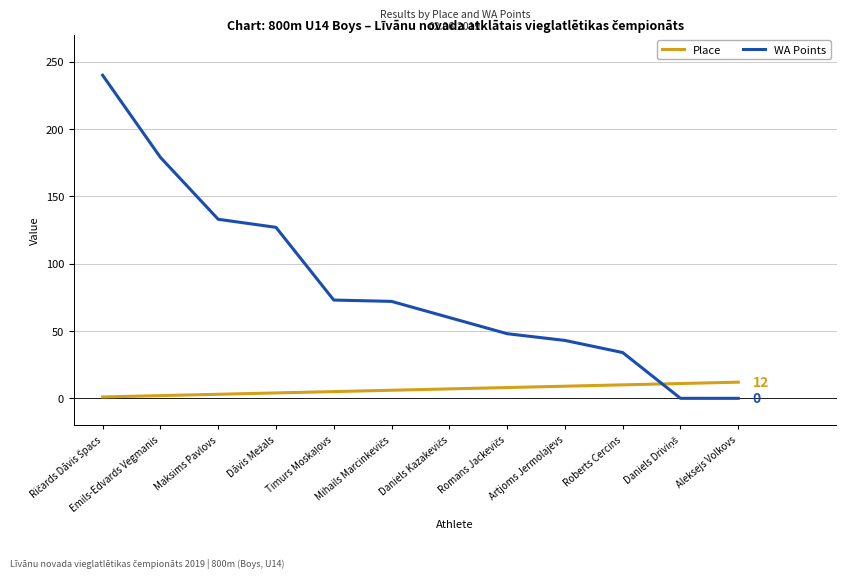

Rank the series by their maximum value, from lowest to highest.

Place, WA Points